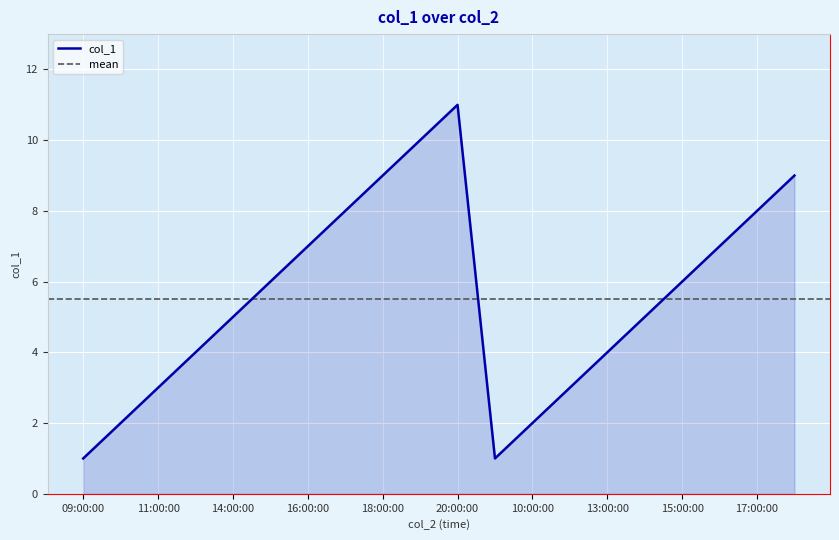

At which label does col_1 reach its peak?

20:00:00